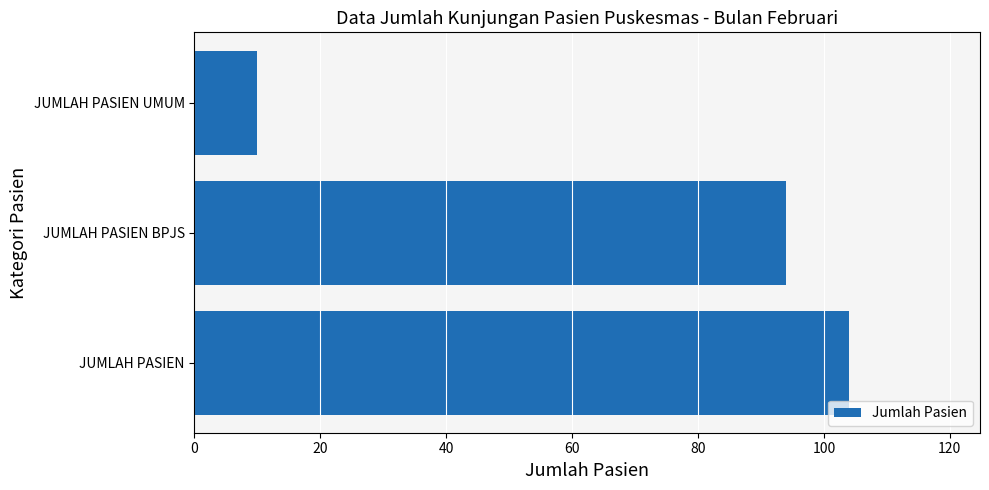

Reading bottom to top, list all the values displayed in this chart.

104	94	10